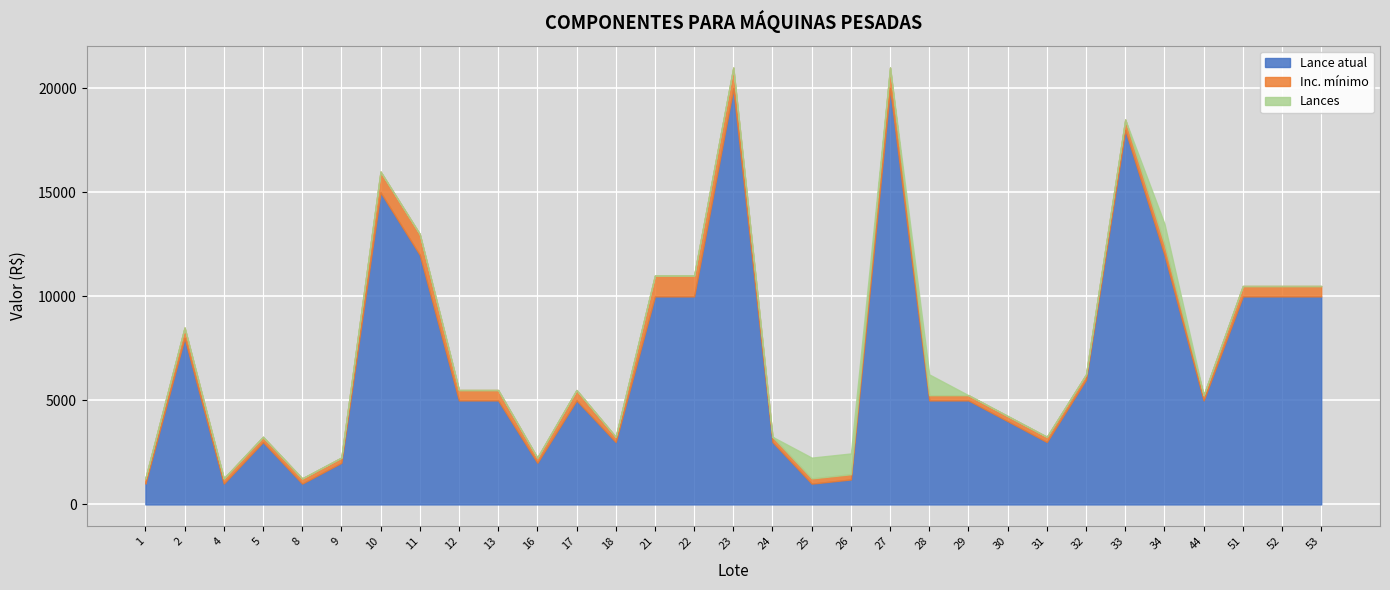

True or false: Lance atual and Inc. mínimo cross at least once.

False